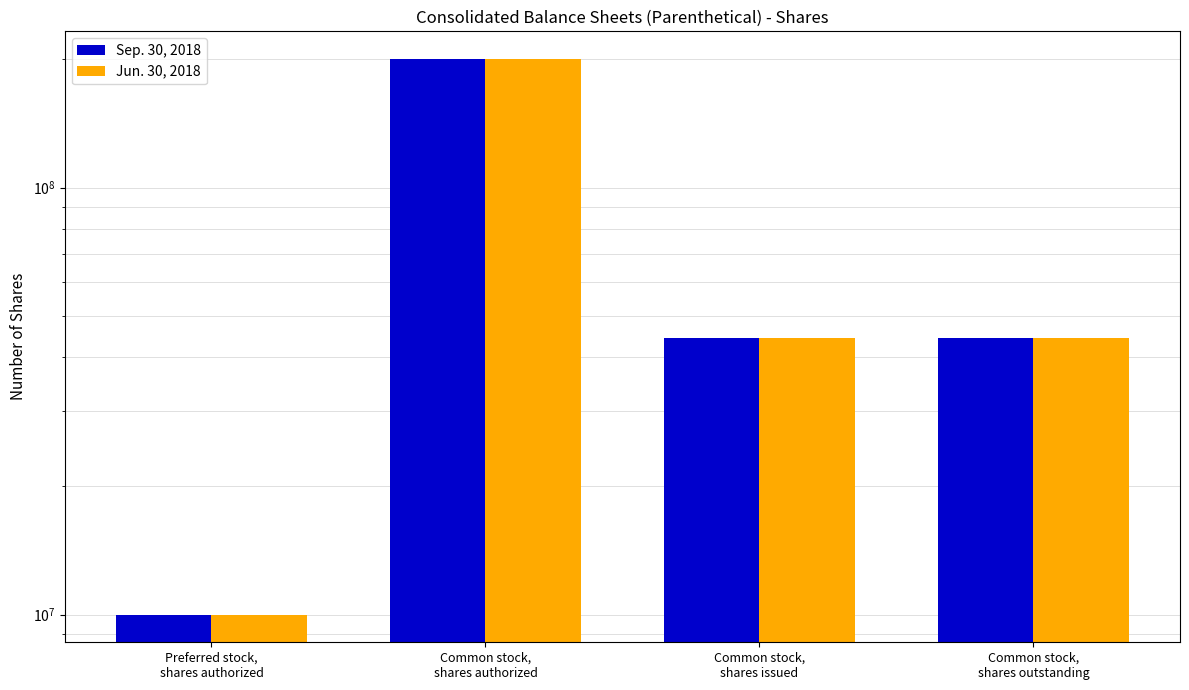

The Jun. 30, 2018 series shows 14117218 at Preferred stock,
shares authorized. True or false?

False